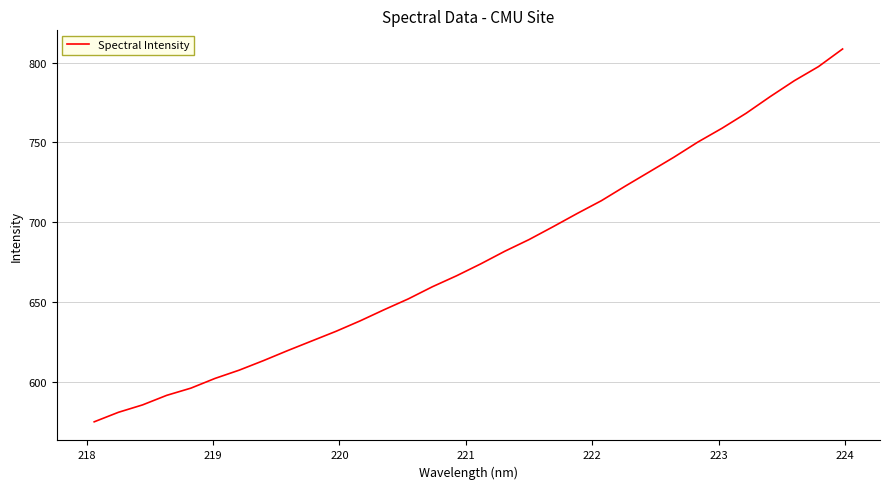

What is the difference between the maximum and minimum values?

233.8